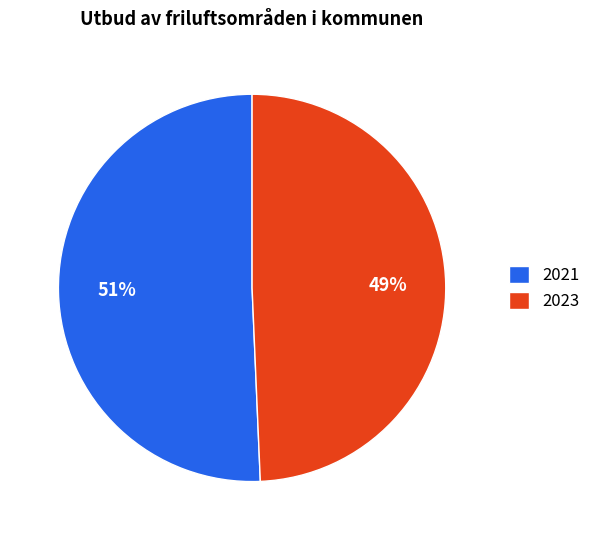

What percentage is the 2021 slice, to the nearest percent?

51%